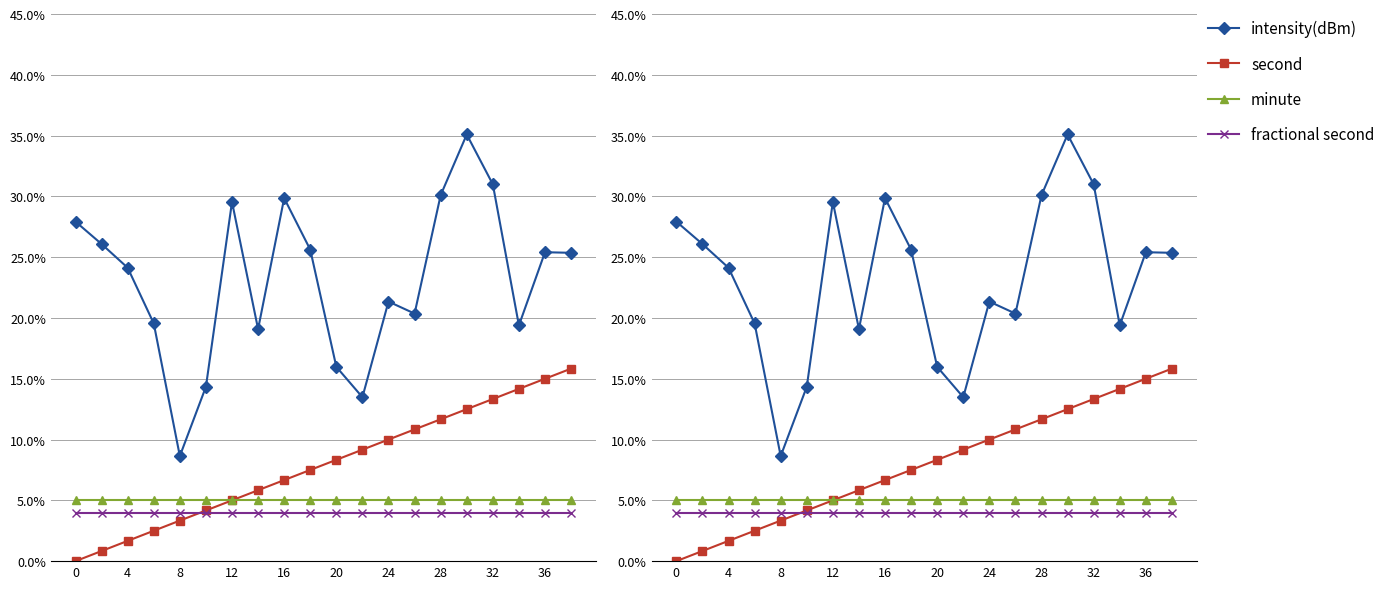

How many interior local peaks does the intensity(dBm) series have?

5